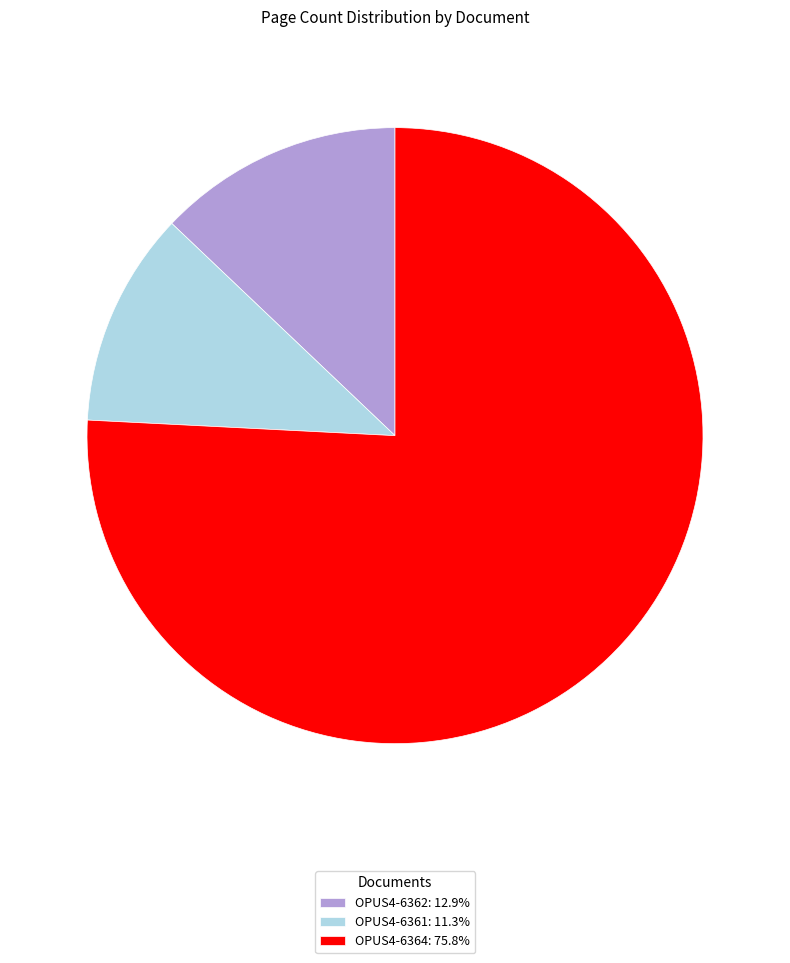

What is the smallest slice in the pie chart?

OPUS4-6361